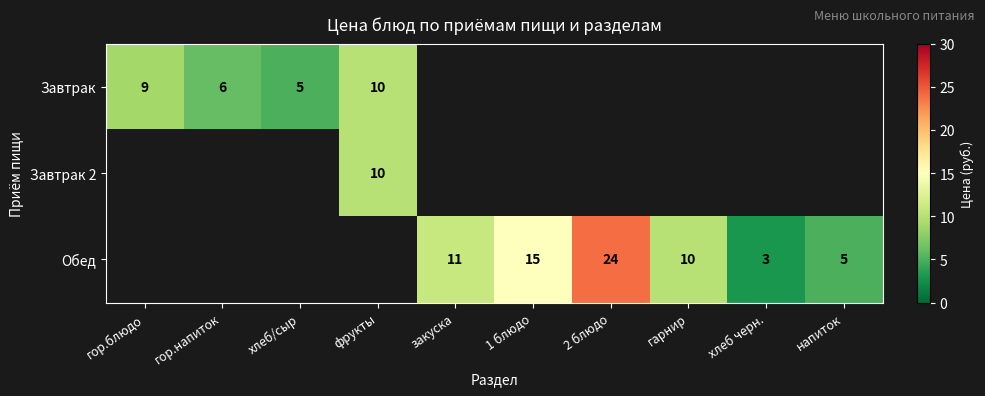

The value of Обед at 2 блюдо is 24. True or false?

True